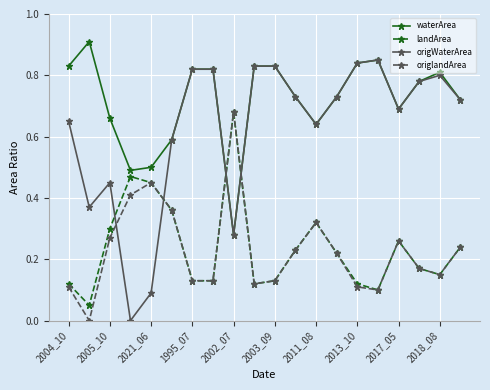

How many interior local valleys does the origWaterArea series have?

5